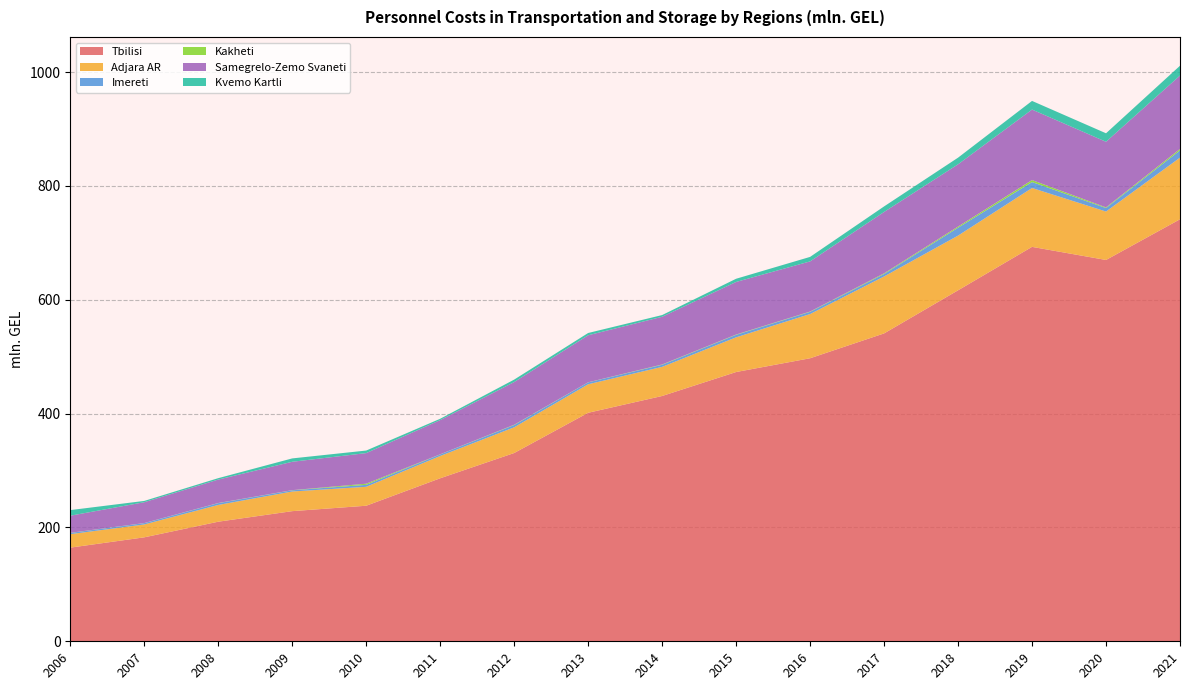

Reading left to right, list all the values displayed in this chart.

Tbilisi: 164.6	182.7	210.1	228.7	238.2	286.4	330.8	401.5	431.0	473.1	497.3	540.9	616.7	693.0	670.0	741.5
Adjara AR: 23.7	22.6	29.5	34.5	33.3	39.2	45.2	50.1	51.2	61.0	77.7	100.1	96.1	103.5	85.1	108.3
Imereti: 2.2	2.3	3.1	2.1	3.4	2.7	3.9	3.3	3.6	4.3	3.8	4.2	13.9	10.4	6.1	12.7
Kakheti: 0.2	0.2	0.2	0.3	2.0	0.2	0.6	0.2	0.6	0.6	0.6	1.2	2.0	3.6	1.2	2.6
Samegrelo-Zemo Svaneti: 30.1	36.6	41.2	49.8	53.8	60.1	75.0	82.6	83.8	92.4	88.1	107.9	109.4	123.8	115.3	129.0
Kvemo Kartli: 9.8	2.3	2.5	5.9	4.5	2.3	4.3	4.0	3.0	5.6	7.9	9.7	11.7	15.2	14.9	17.2